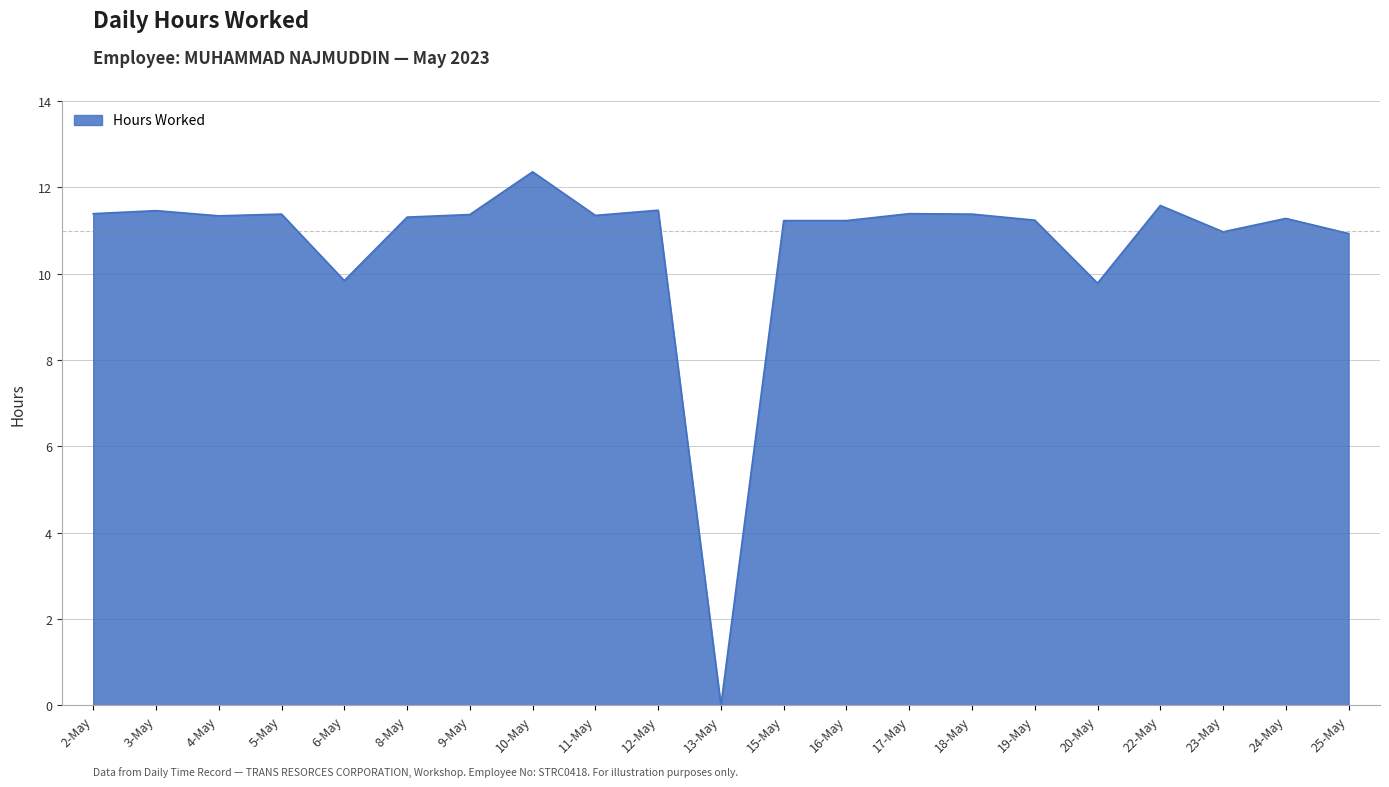

What is the sum of the values at 2-May and 22-May?

23.0